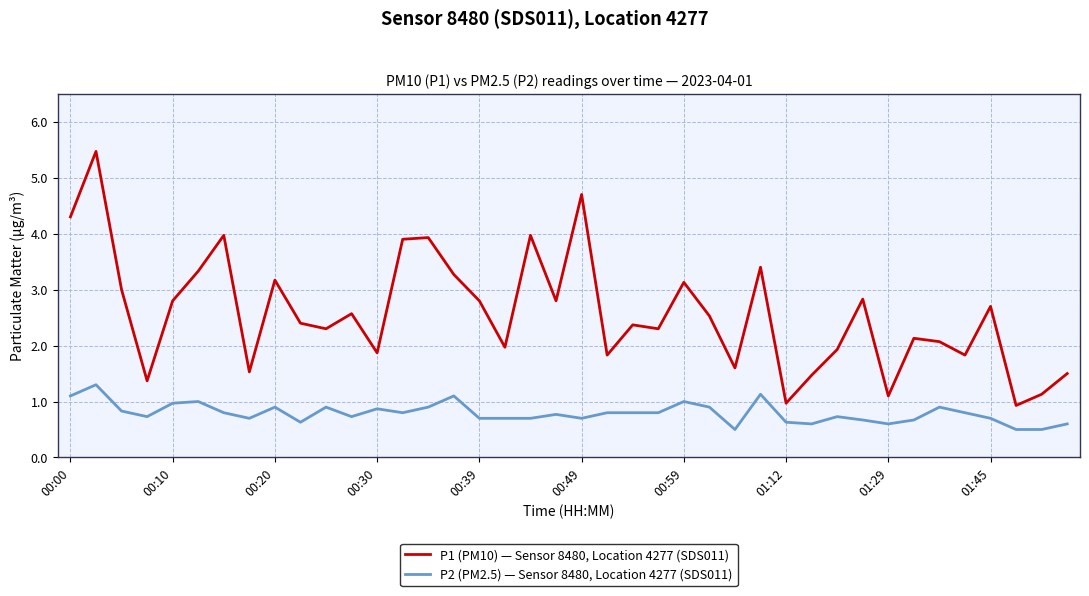

What is the lowest value of the P1 (PM10) — Sensor 8480, Location 4277 (SDS011) series?

0.9